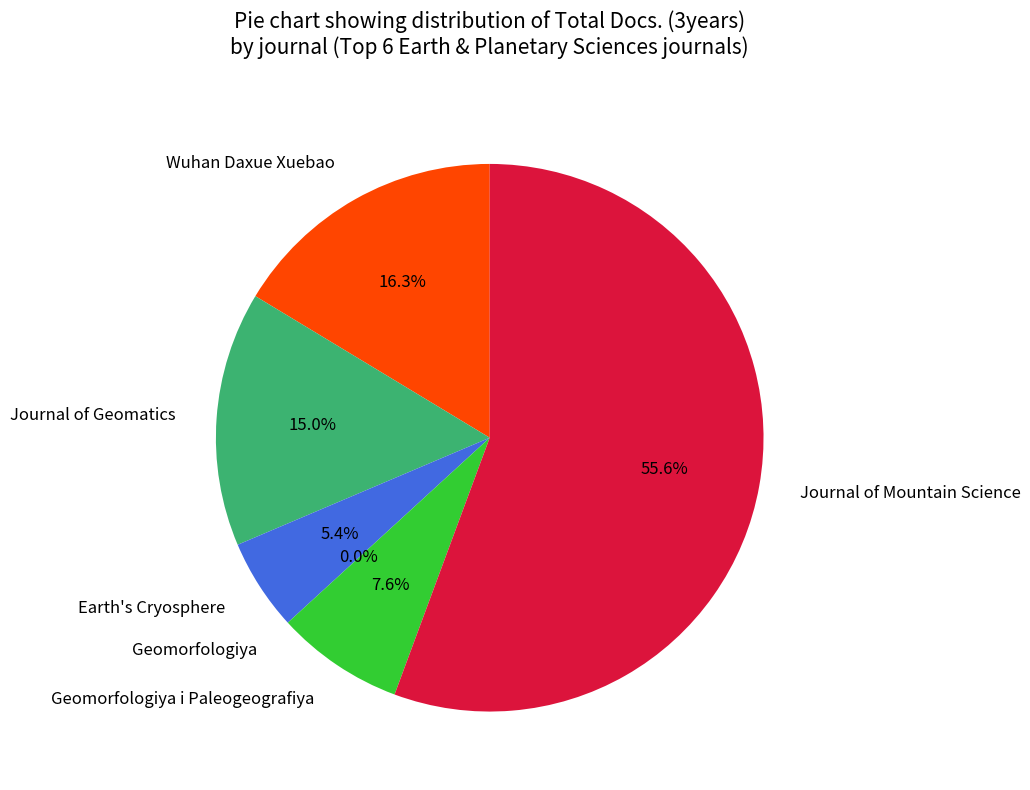

What is the majority slice?

Journal of Mountain Science